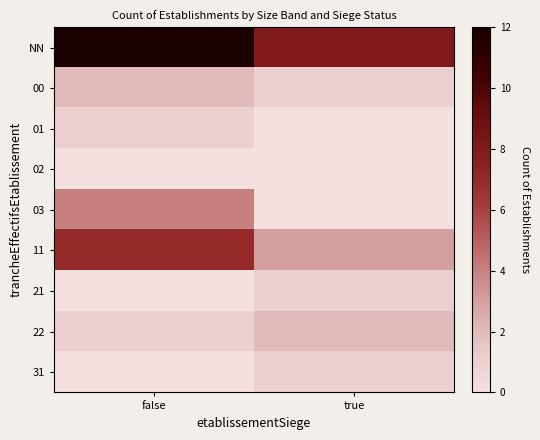

How many categories are shown in the chart?

2